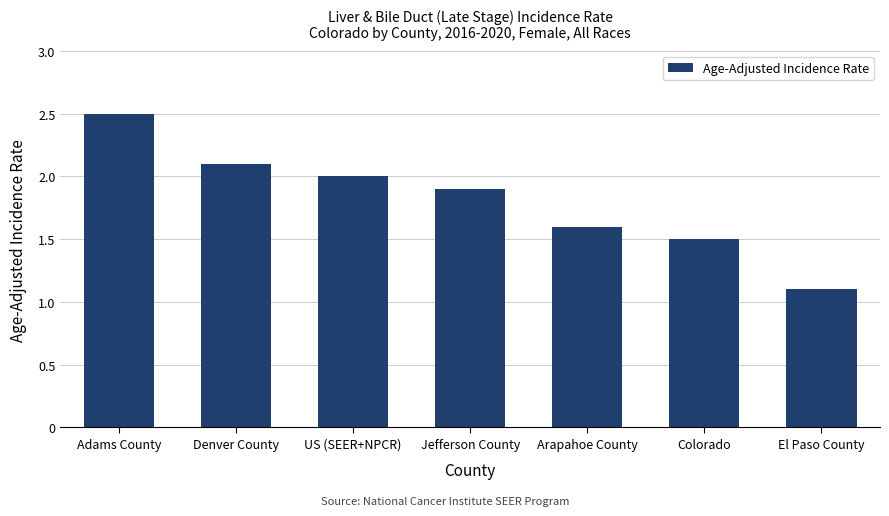

List the labels in order of value, smallest first.

El Paso County, Colorado, Arapahoe County, Jefferson County, US (SEER+NPCR), Denver County, Adams County